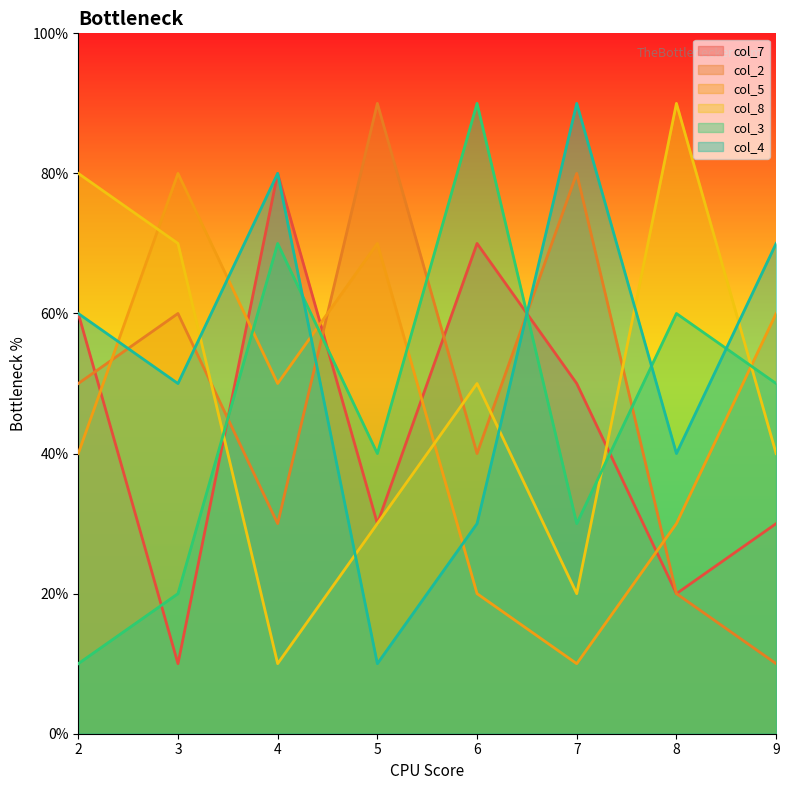

At 4, list the series in order from largest to smallest.

col_7, col_4, col_3, col_5, col_2, col_8